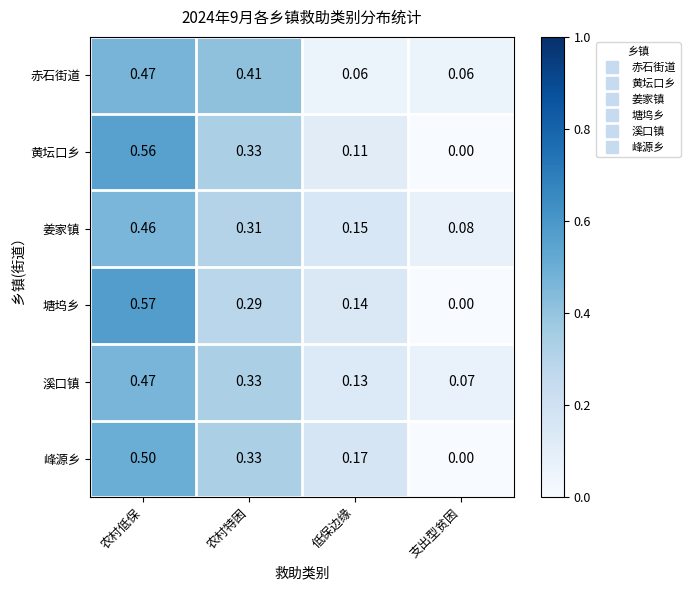

Which series changed the most between 农村低保 and 农村特困?

塘坞乡